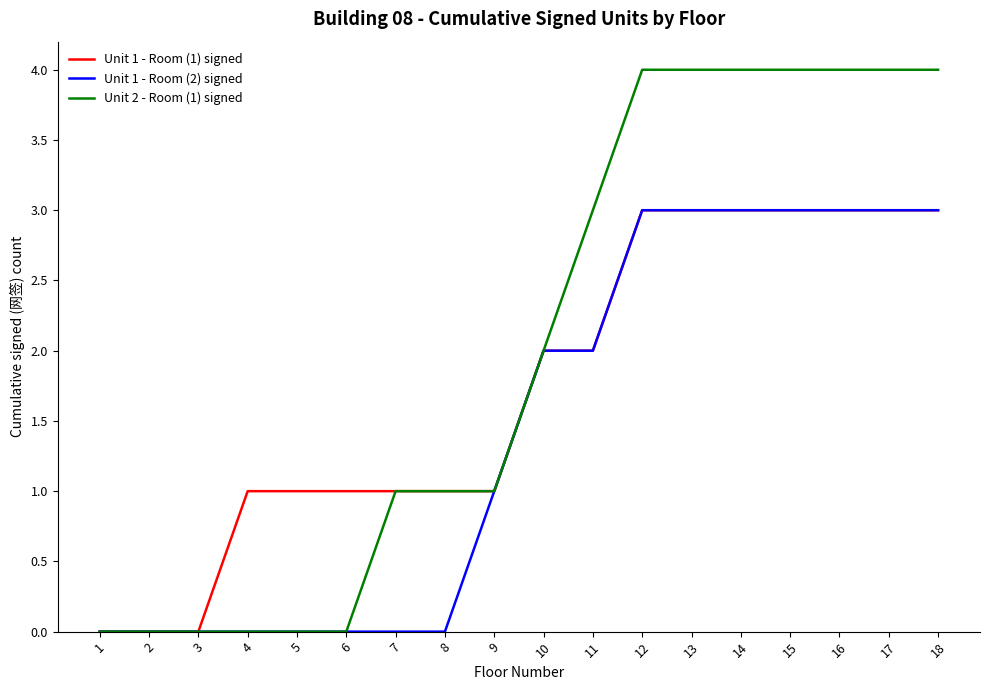

Reading left to right, list all the values displayed in this chart.

Unit 1 - Room (1) signed: 0	0	0	1	1	1	1	1	1	2	2	3	3	3	3	3	3	3
Unit 1 - Room (2) signed: 0	0	0	0	0	0	0	0	1	2	2	3	3	3	3	3	3	3
Unit 2 - Room (1) signed: 0	0	0	0	0	0	1	1	1	2	3	4	4	4	4	4	4	4